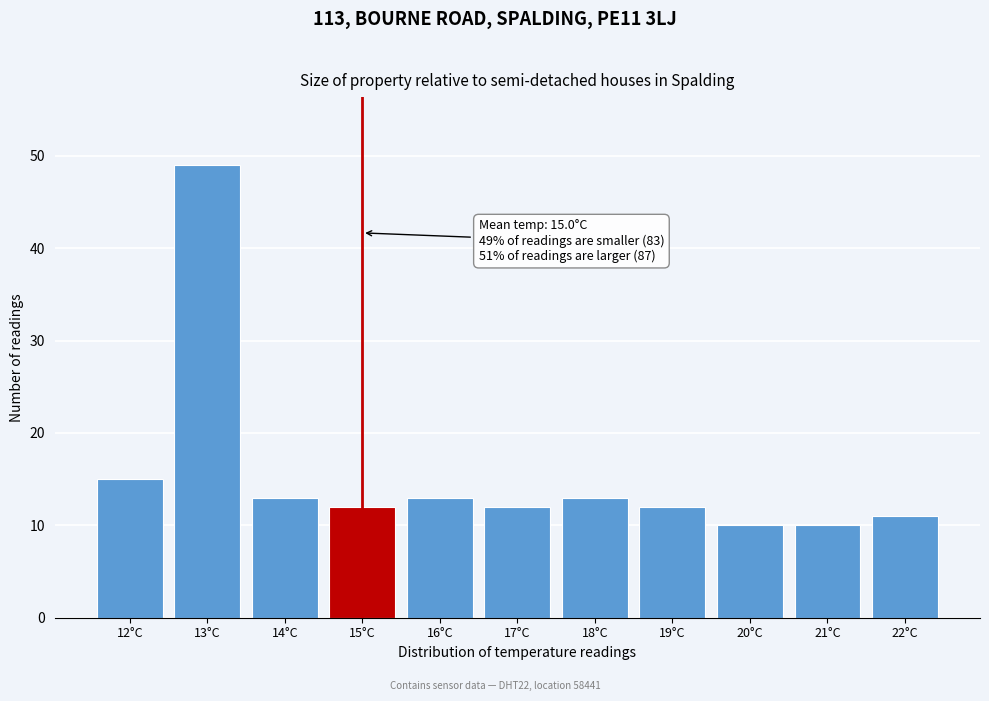

Over which range of the x-axis is the bar tallest?

12.5 to 13.5